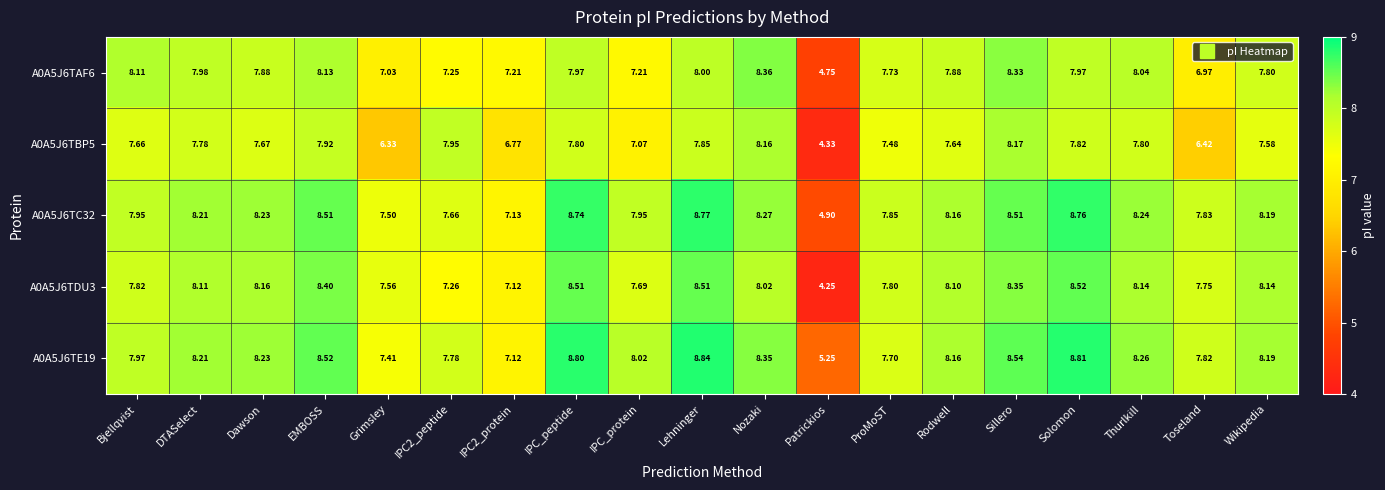

Rank the series by their maximum value, from highest to lowest.

A0A5J6TE19, A0A5J6TC32, A0A5J6TDU3, A0A5J6TAF6, A0A5J6TBP5